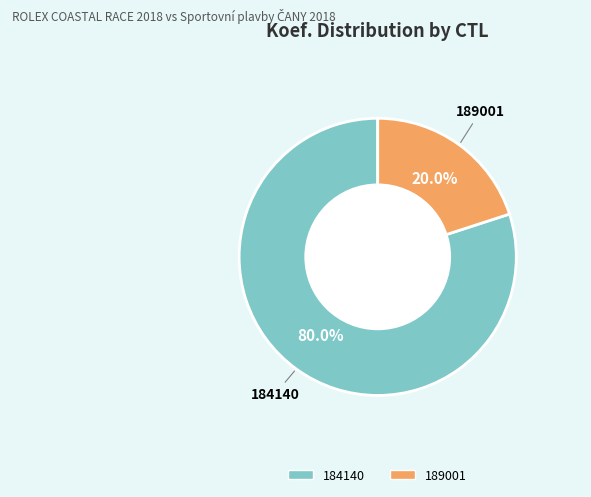

How many segments does this pie chart have?

2